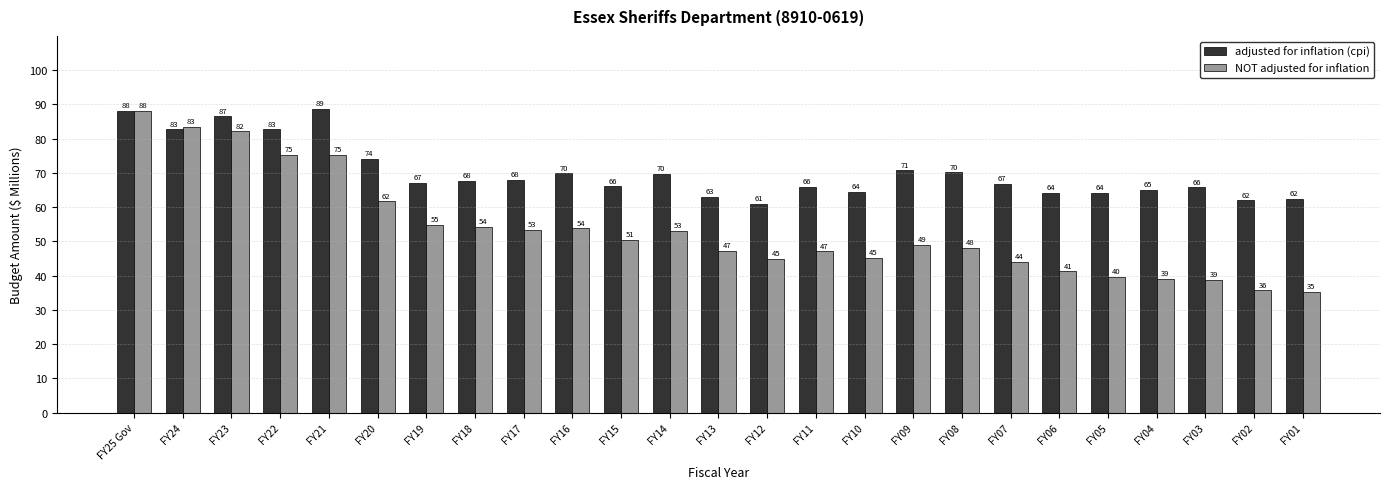

The value of NOT adjusted for inflation at FY22 is 75.4. True or false?

True